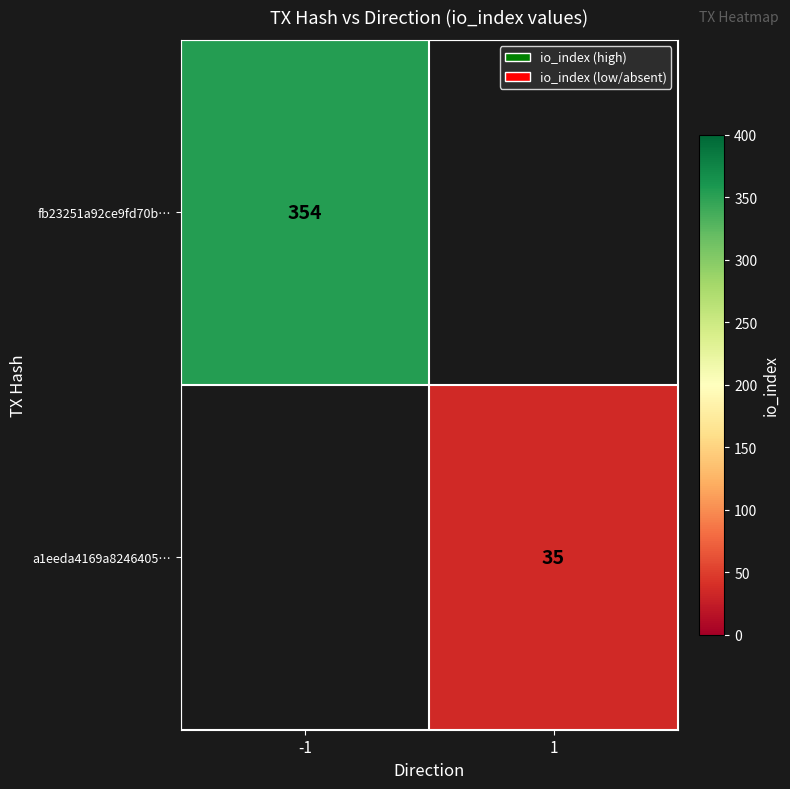

What is the smallest value displayed?

35.0